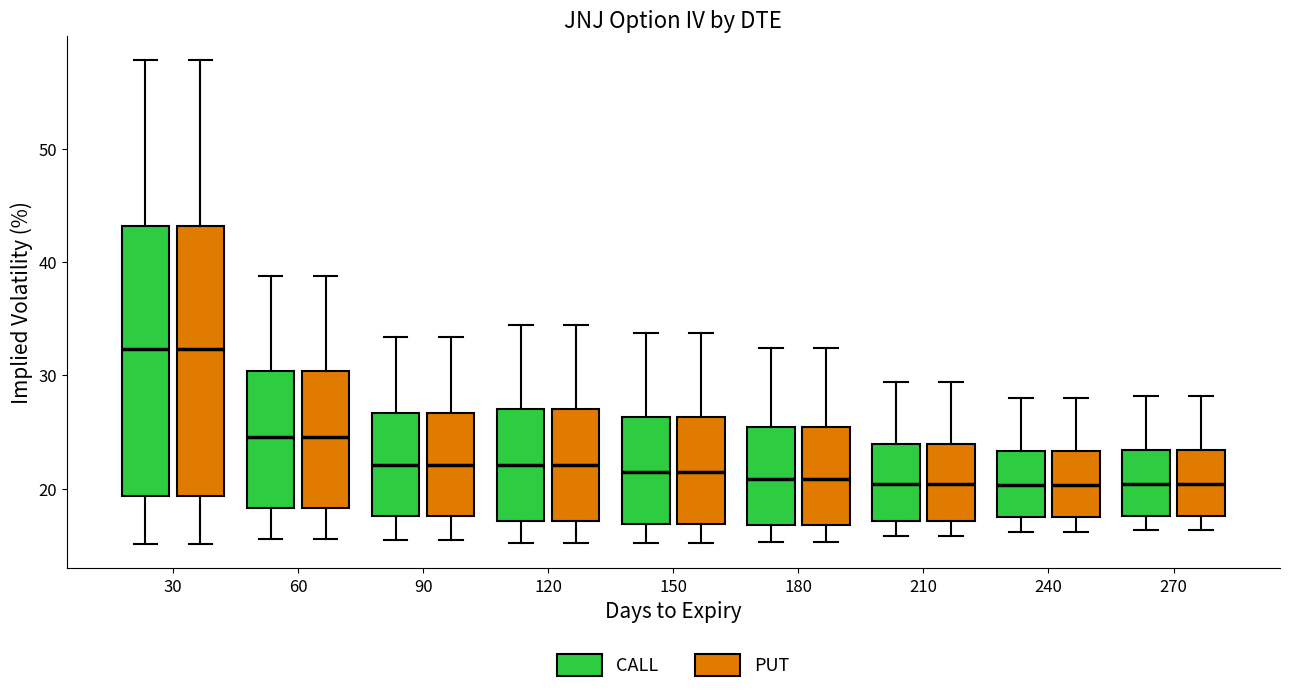

Where is the upper edge of the box for 180 (PUT) on the y-axis? The values are not printed on the chart, so give them approximately, as read against the axis.

25